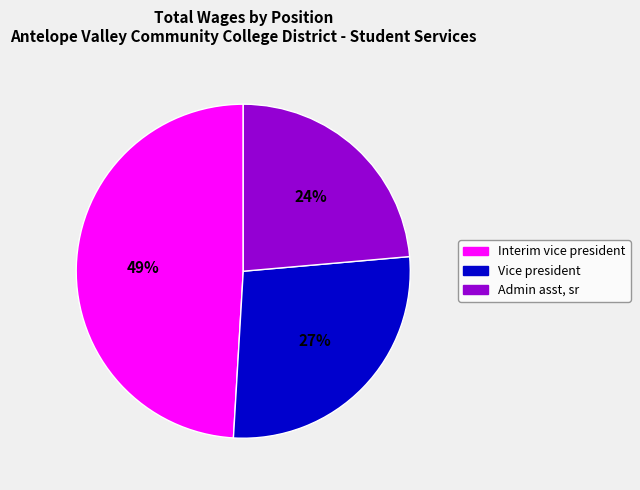

How many slices are in this pie chart?

3